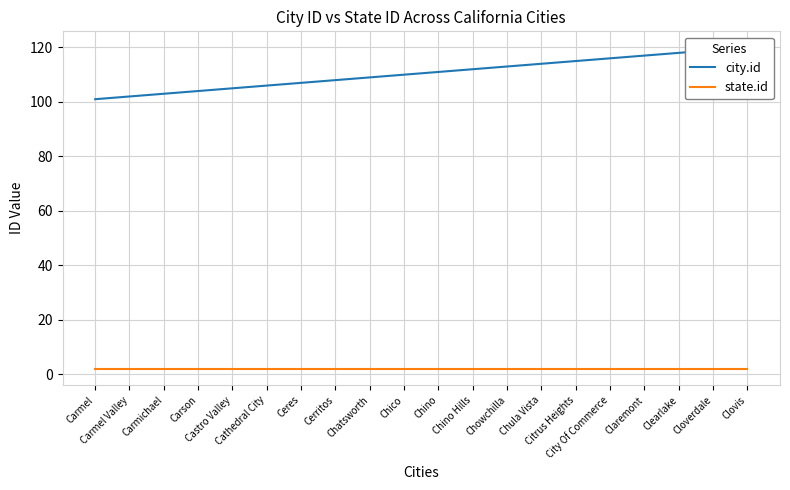

Rank the series by their average value, from highest to lowest.

city.id, state.id